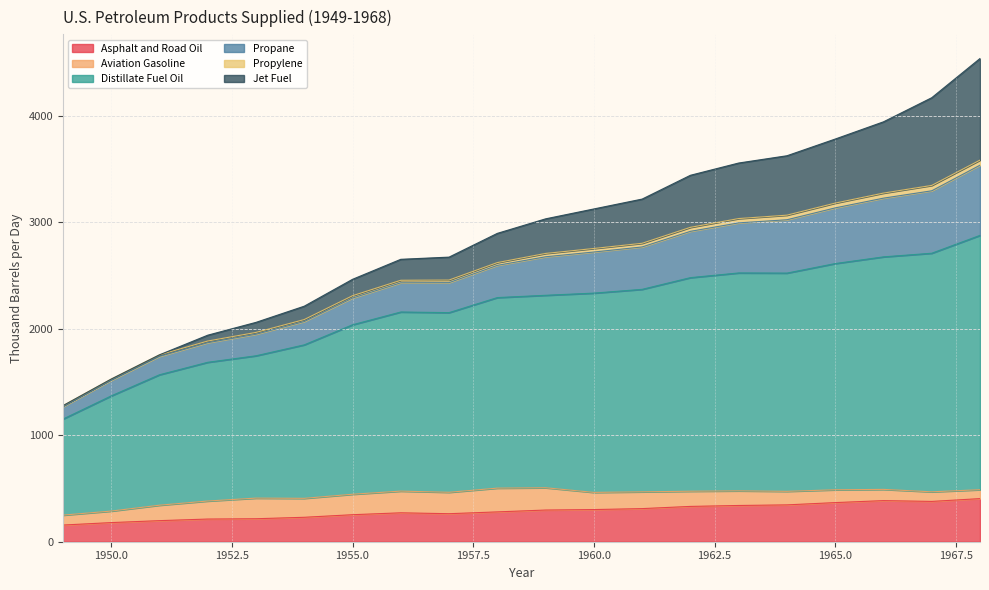

What is the difference between the second highest and minimum values in the Asphalt and Road Oil series?

229.6